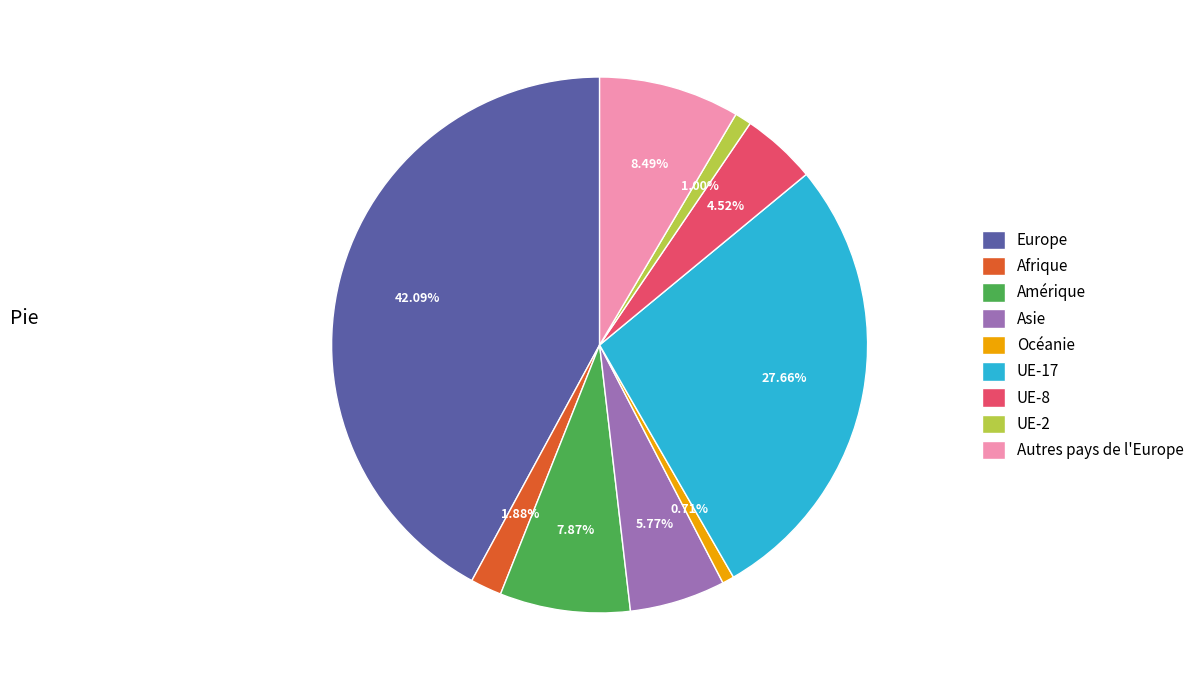

What is the ratio of the value at Amérique to the value at UE-17?

0.3